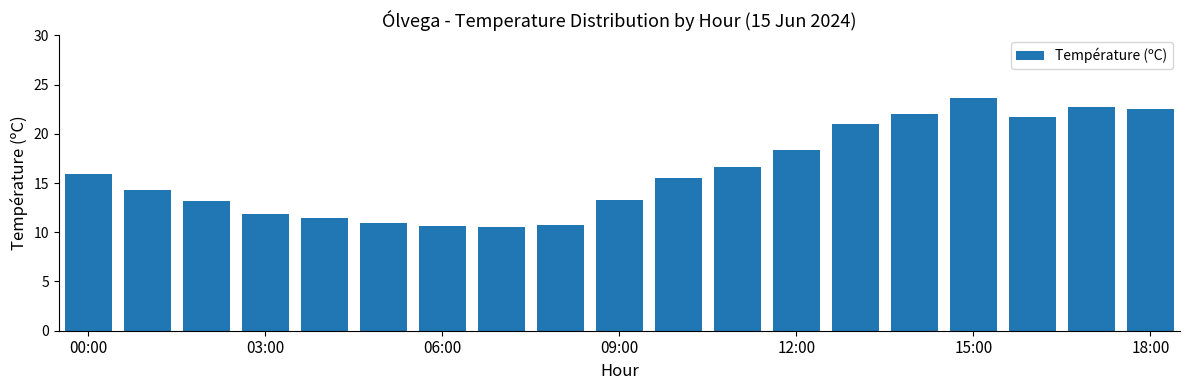

Count the number of categories in the chart.

19